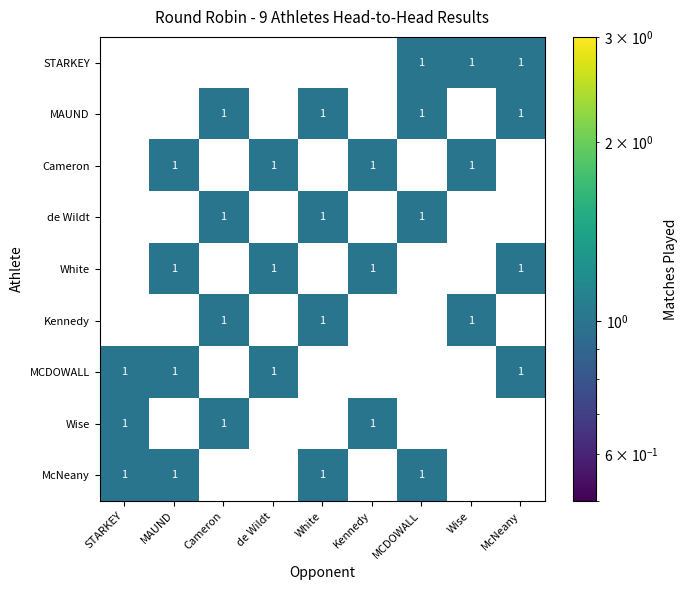

The value of de Wildt at White is 1. True or false?

True